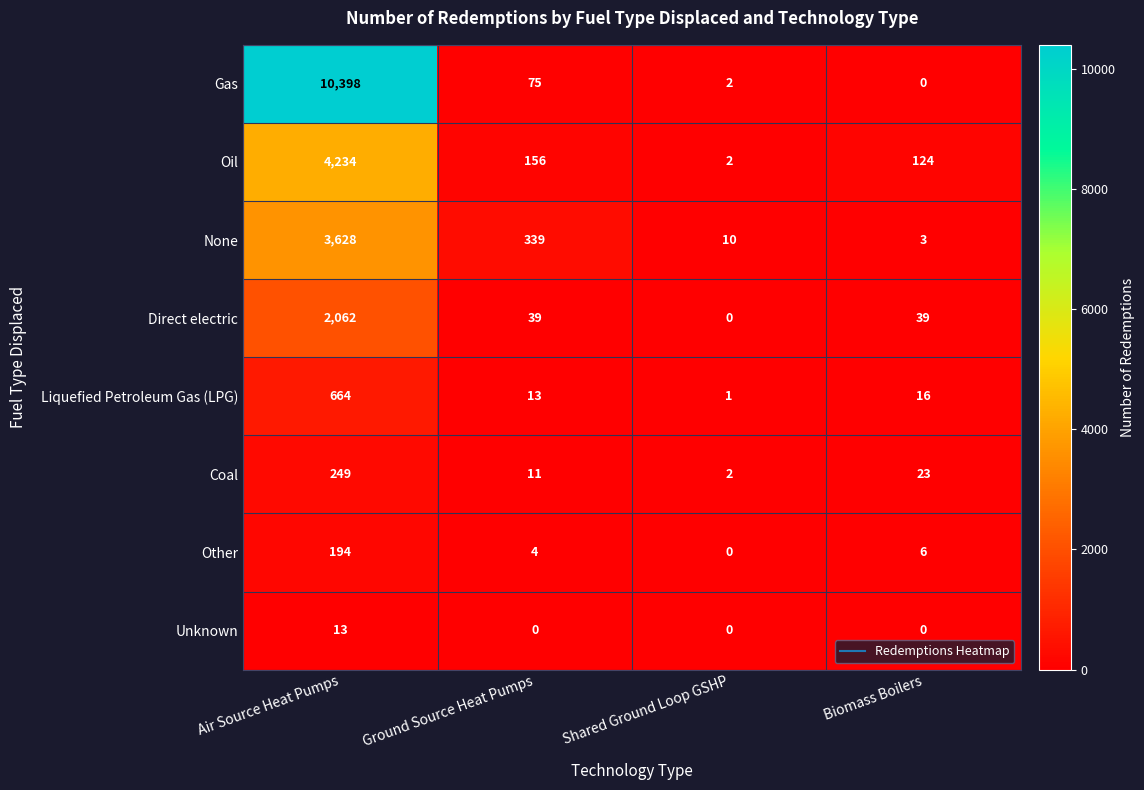

At which category does the chart reach its peak across all series?

Air Source Heat Pumps